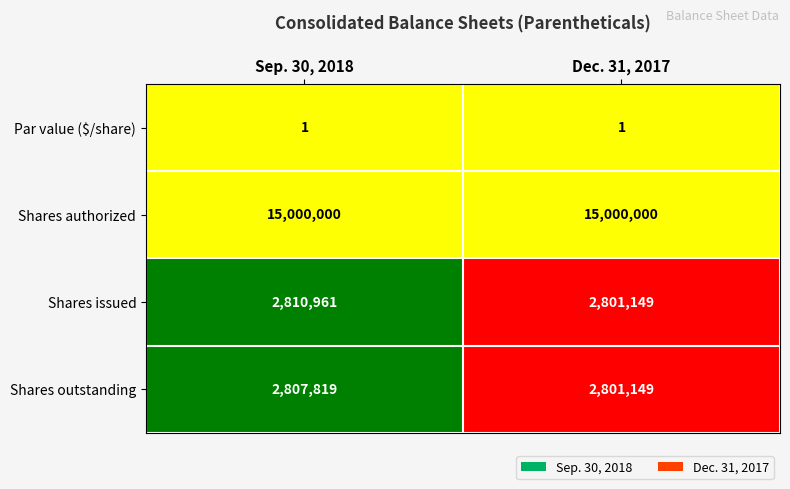

What is the average value of the Shares issued series?

2806055